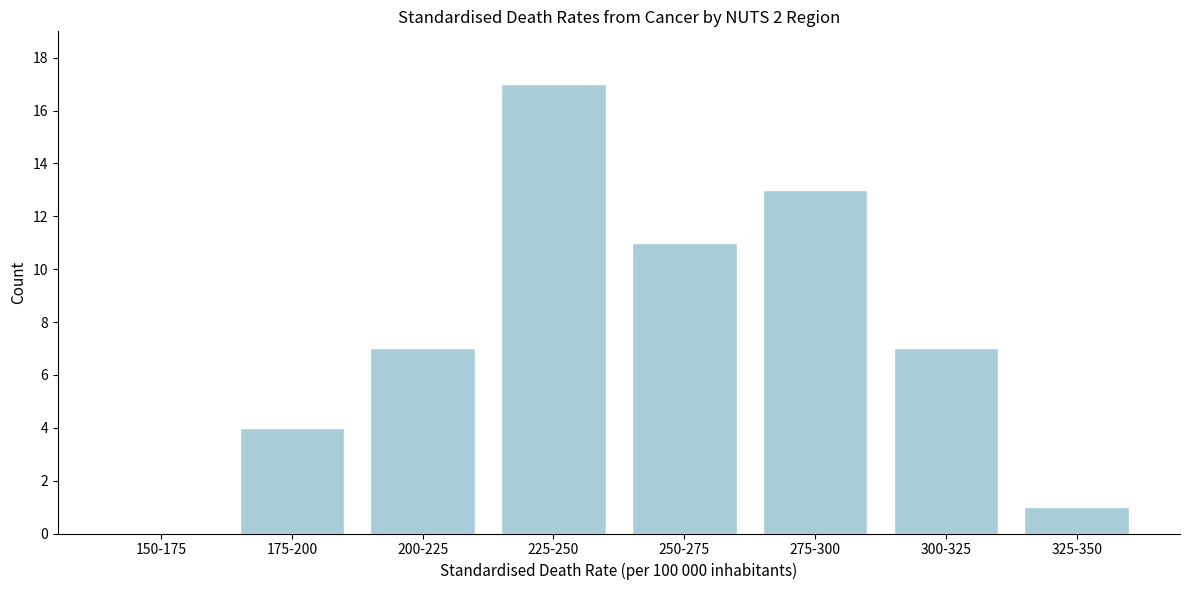

Reading left to right, what are all the values shown in this chart?

150-175=0	175-200=4	200-225=7	225-250=17	250-275=11	275-300=13	300-325=7	325-350=1